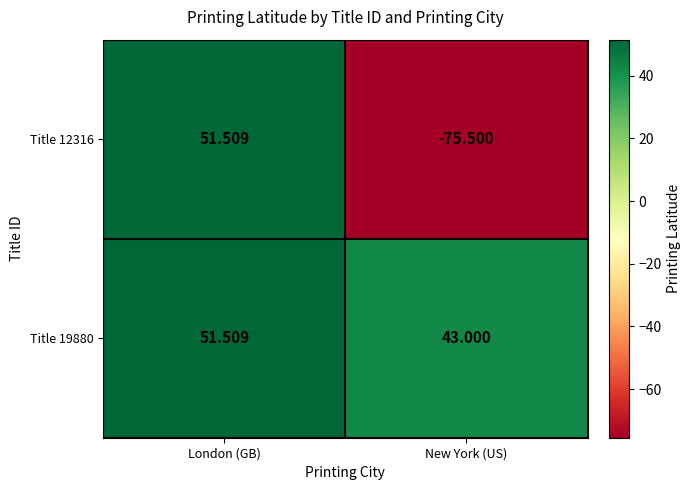

What is the total value across all series at New York (US)?

-32.5